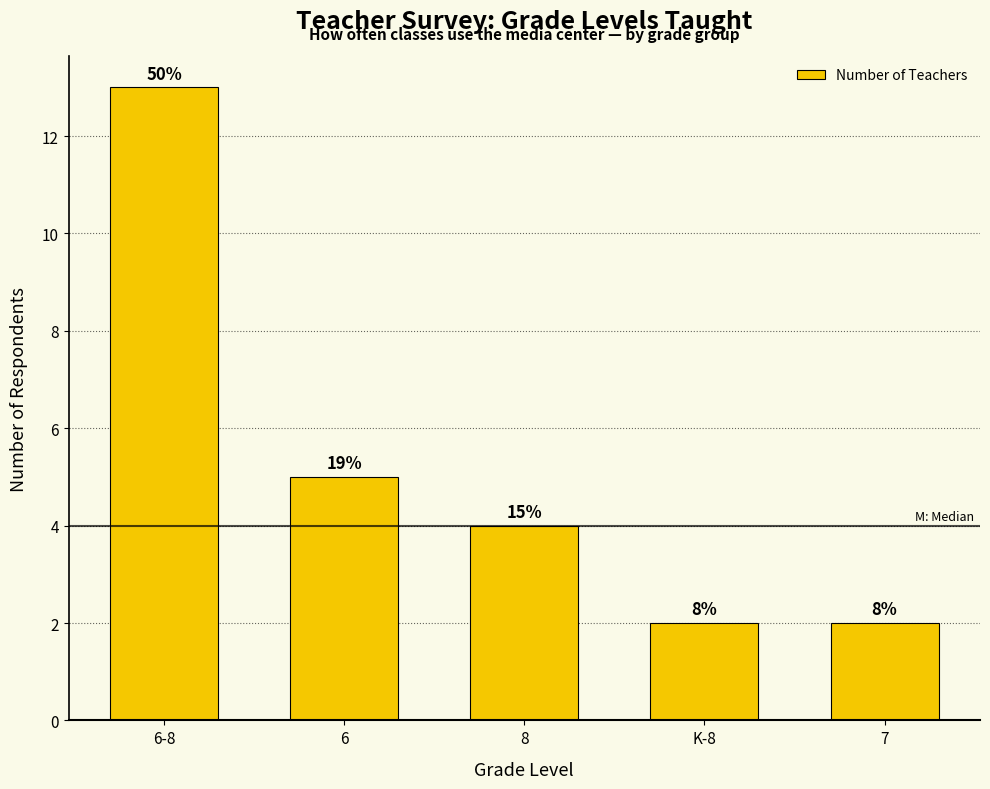

The chart shows a value of 4 at 6-8. True or false?

False